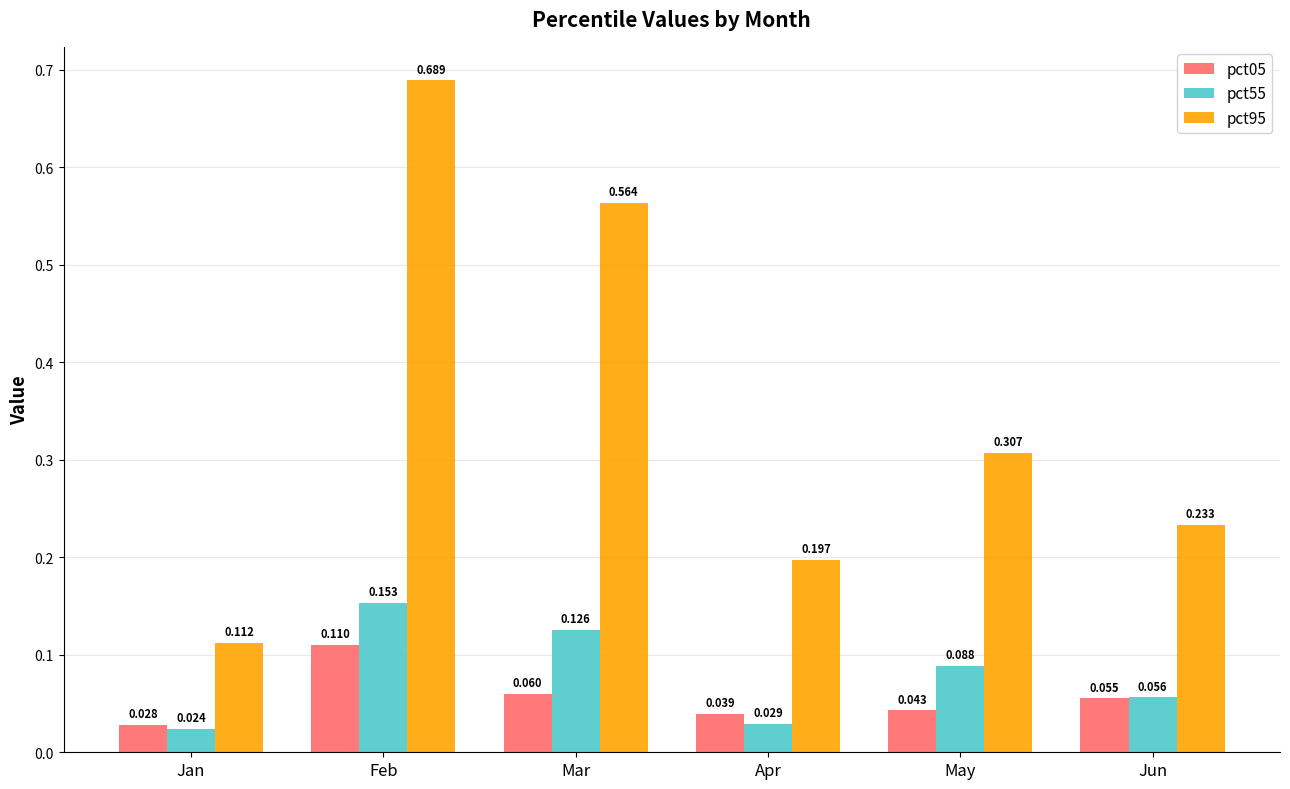

List the labels in order of pct05 value, largest first.

Feb, Mar, Jun, May, Apr, Jan